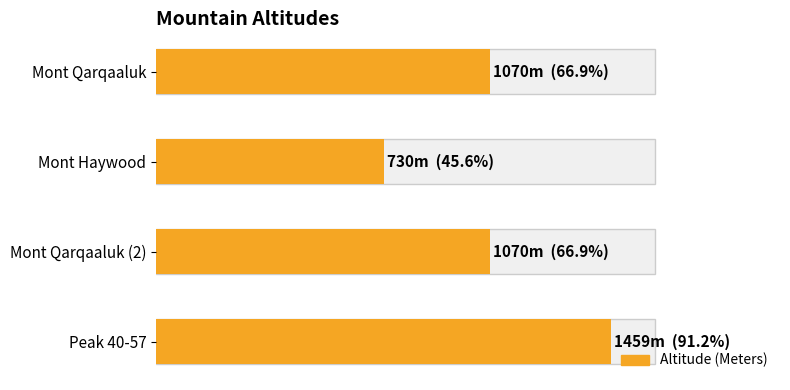

The value at Mont Qarqaaluk is 1551. True or false?

False